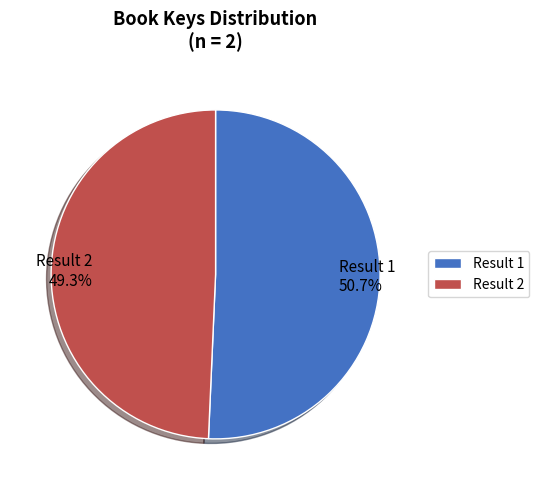

Do Result 2 49.3% and Result 1 50.7% together represent more than half of the pie?

Yes